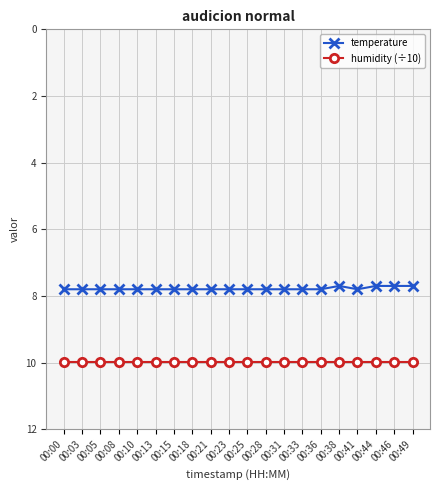

What is the sum of the humidity (÷10) values at 00:41 and 00:08?

20.0